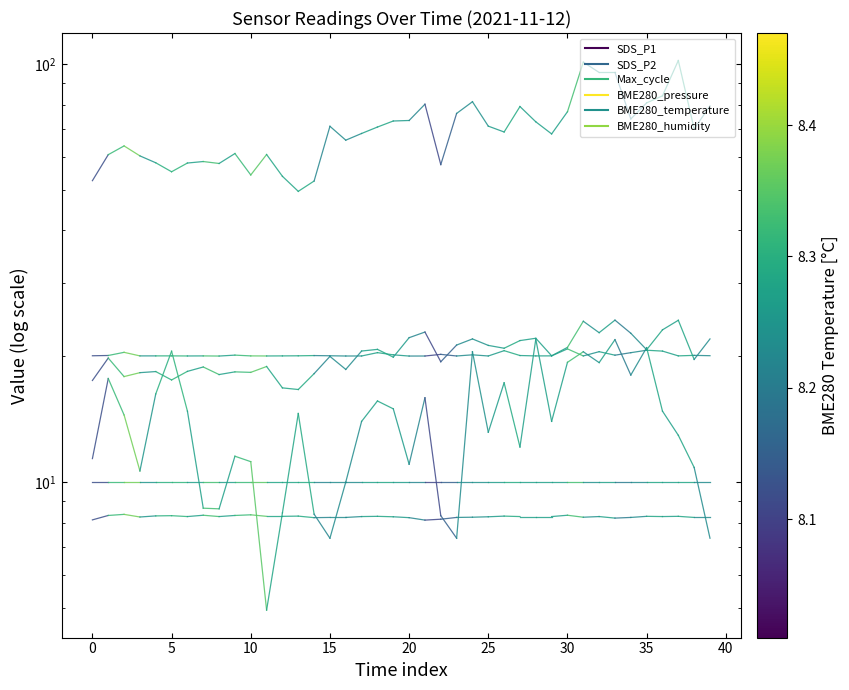

Rank the series at 0 from lowest to highest value.

BME280_temperature, BME280_humidity, BME280_pressure, SDS_P2, Max_cycle, SDS_P1